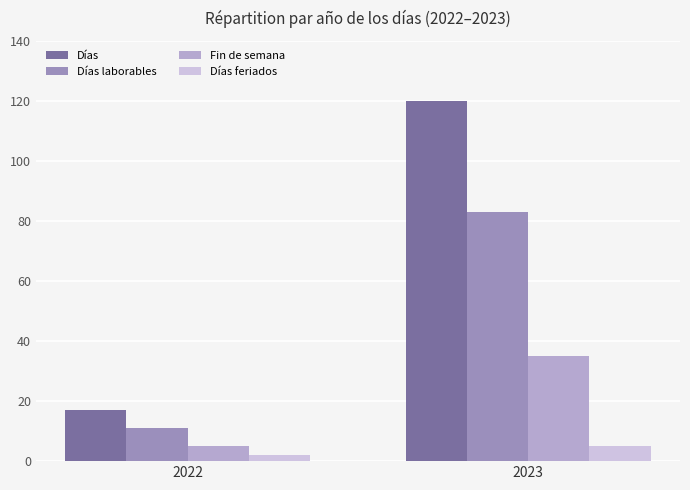

Which series has the largest range (max minus min)?

Días